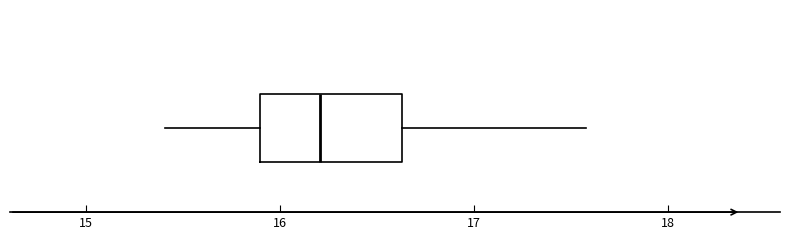

Read this box plot against the x-axis: the position of the median line, the range covered by the box, and the ends of both whiskers. The values are not printed on the chart, so give them approximately, as read against the axis.

median 16.2, box 15.9 to 16.6, whiskers 15.4 to 17.6